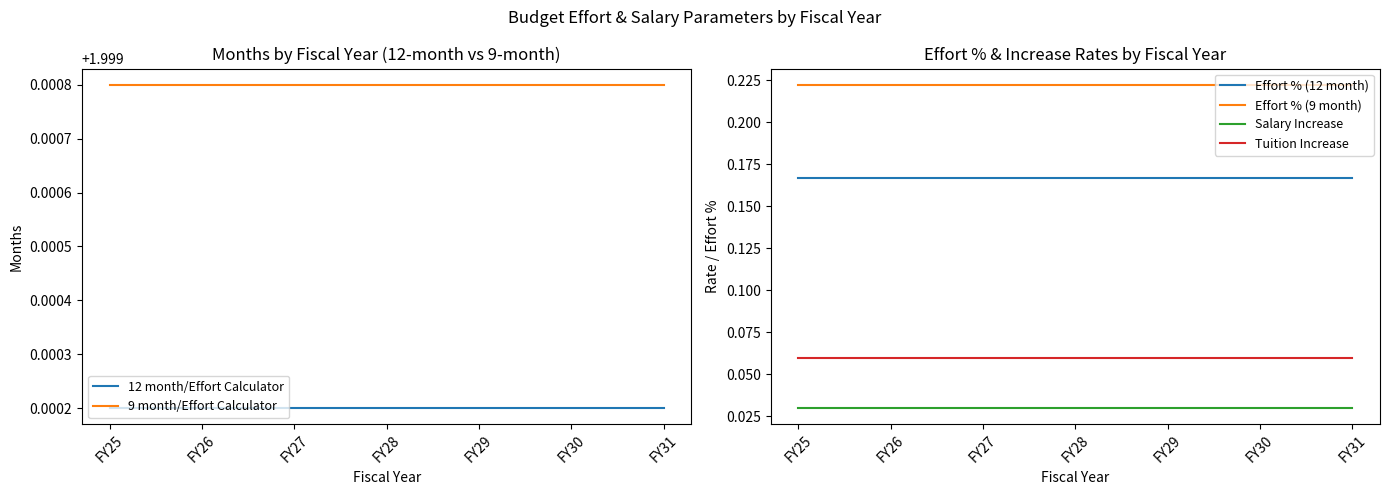

What is the highest value of the Effort % (9 month) series?

0.2